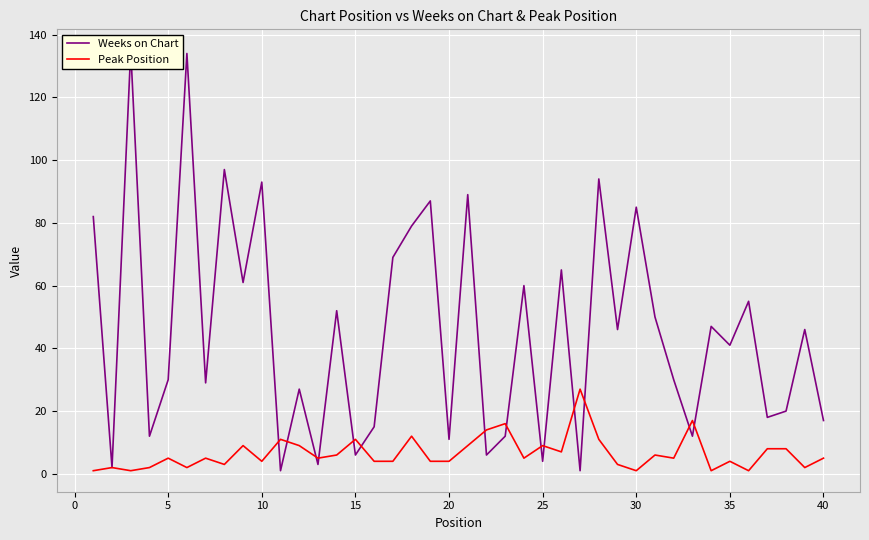

What is the maximum value for Peak Position?

27